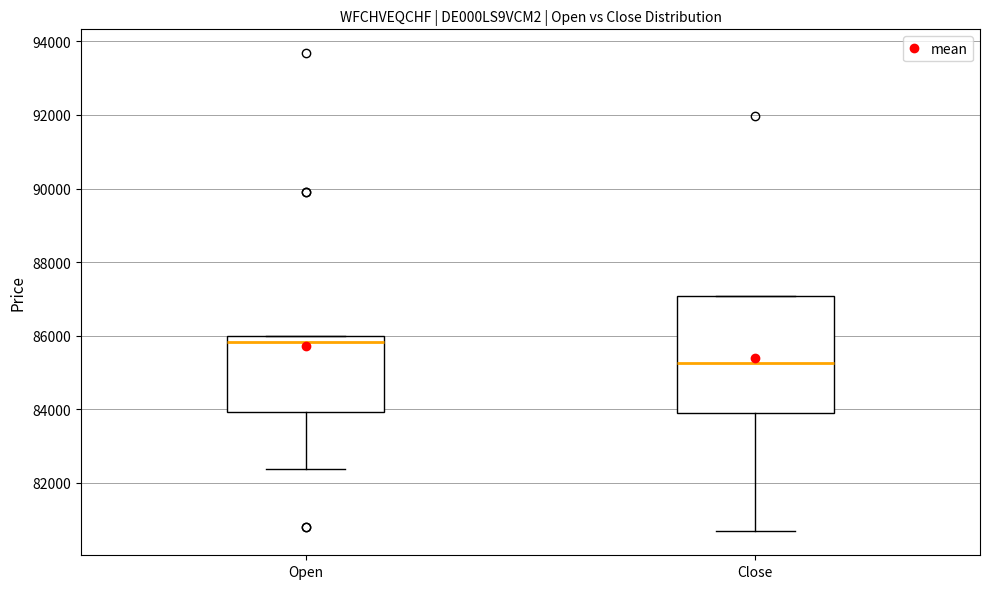

Which box has the highest median line?

Open